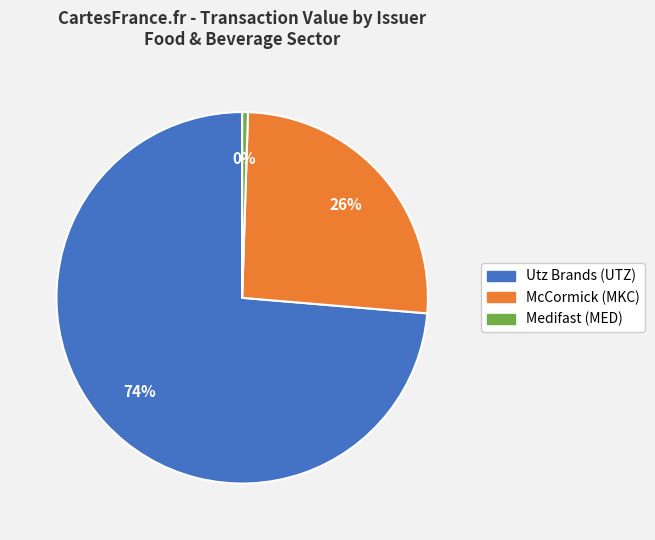

Between Utz Brands (UTZ) and Medifast (MED), which is larger?

Utz Brands (UTZ)